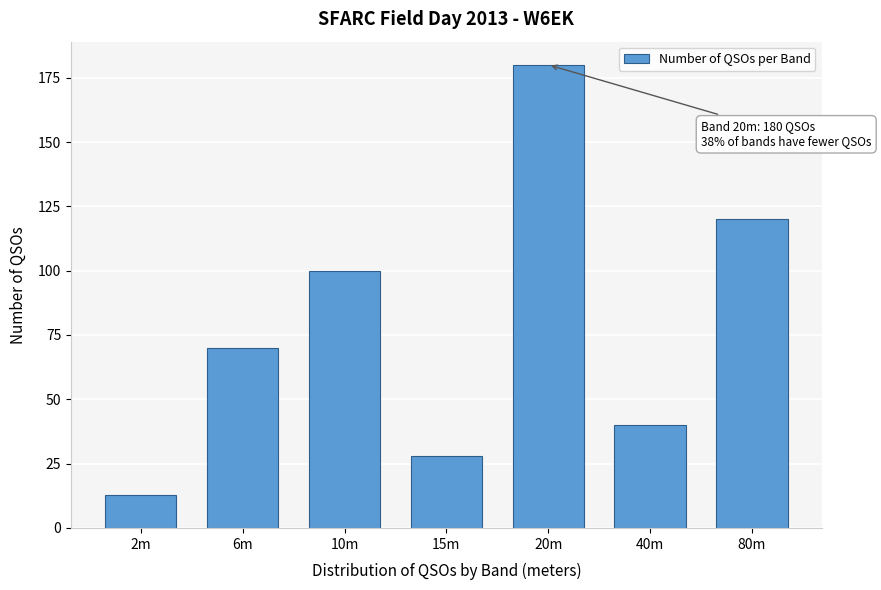

Reading left to right, transcribe all the data shown in this chart.

2m=13	6m=70	10m=100	15m=28	20m=180	40m=40	80m=120